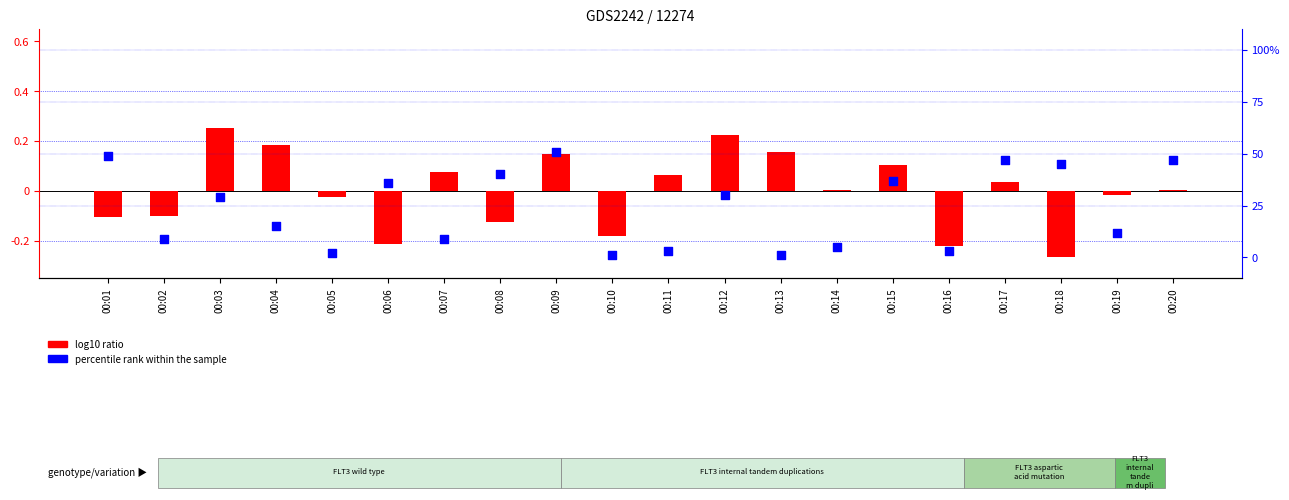

Is the value of log10 ratio at 00:16 greater than the value of percentile rank within the sample at 00:20?

No